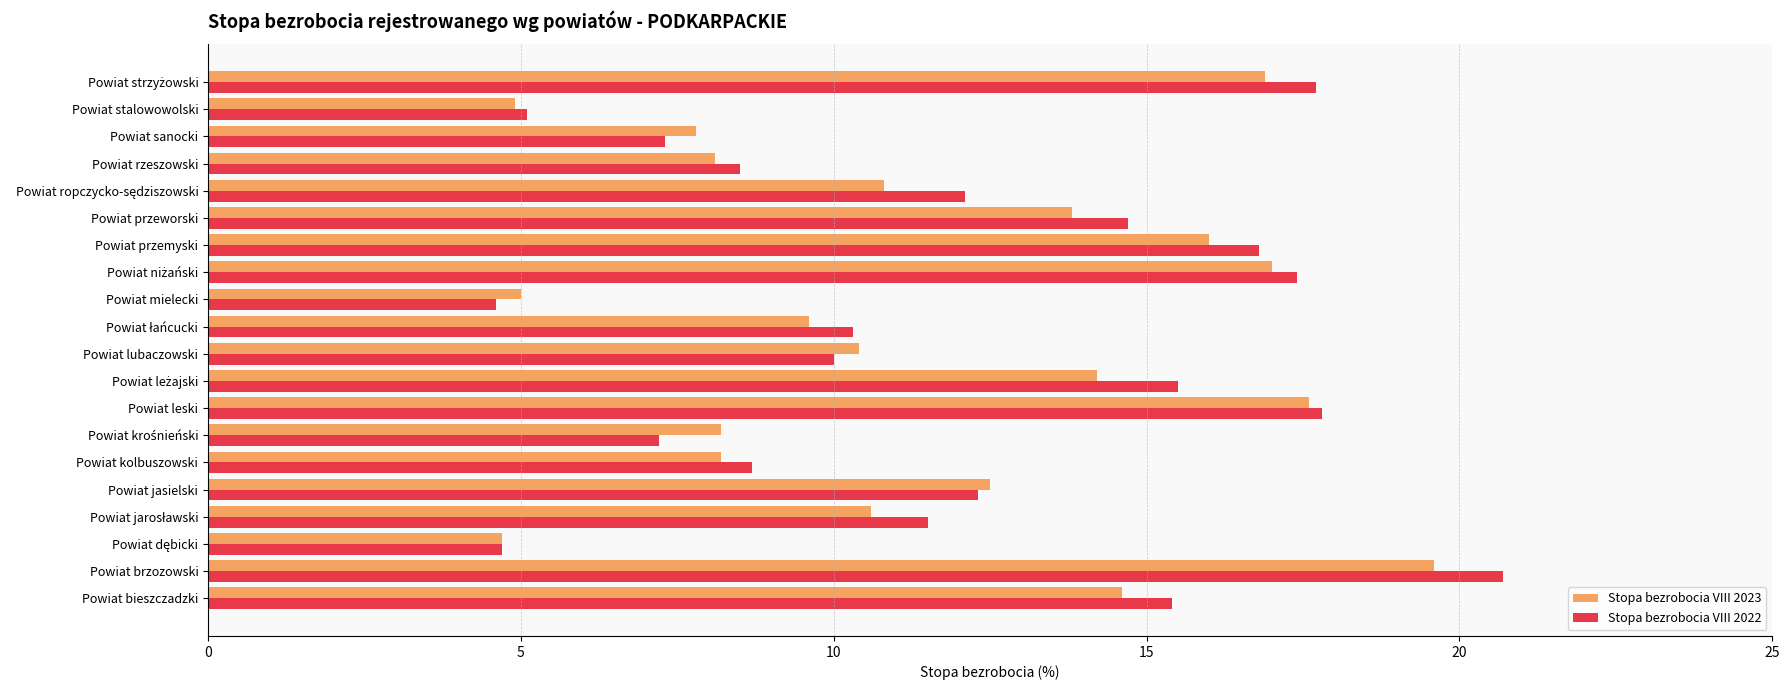

What value does the Stopa bezrobocia VIII 2023 series have at Powiat rzeszowski?

8.1